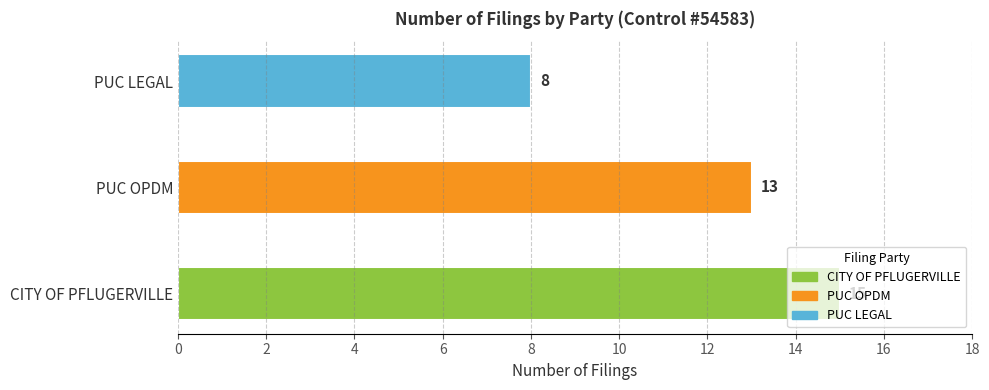

Between CITY OF PFLUGERVILLE and PUC OPDM, which is larger?

CITY OF PFLUGERVILLE